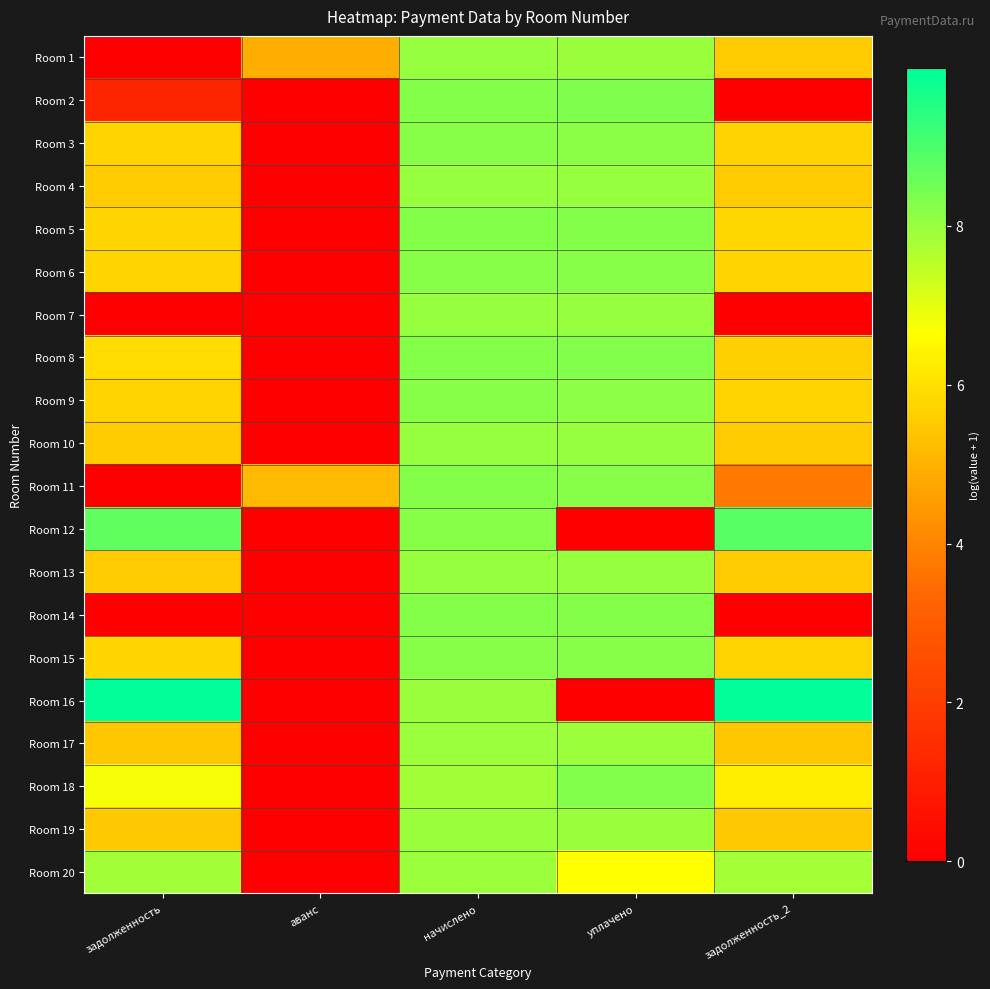

At how many categories does at least one series exceed 5?

5